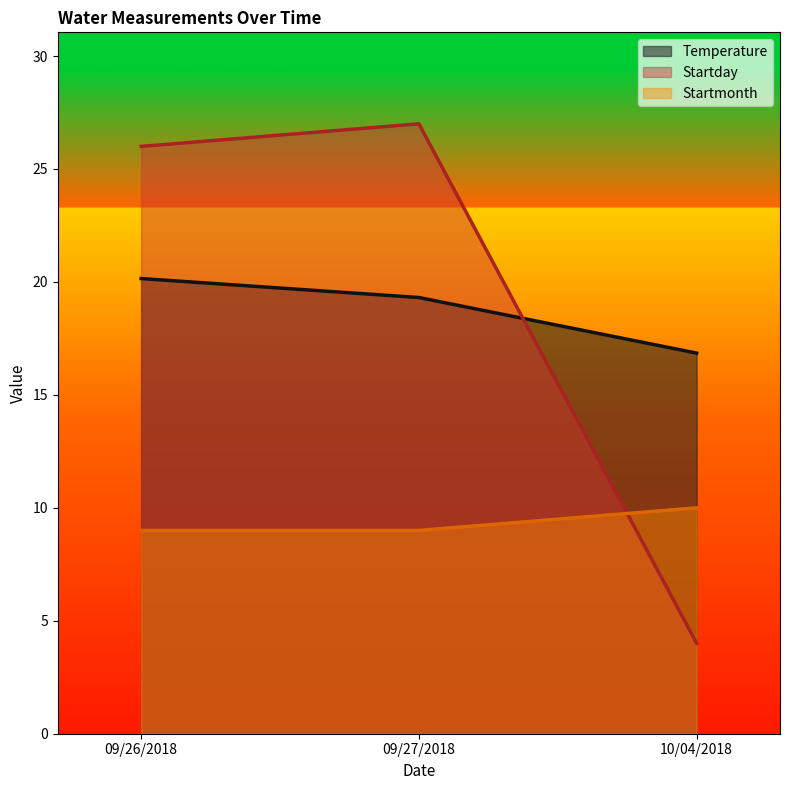

Which category has the highest value in the Startmonth series?

10/04/2018